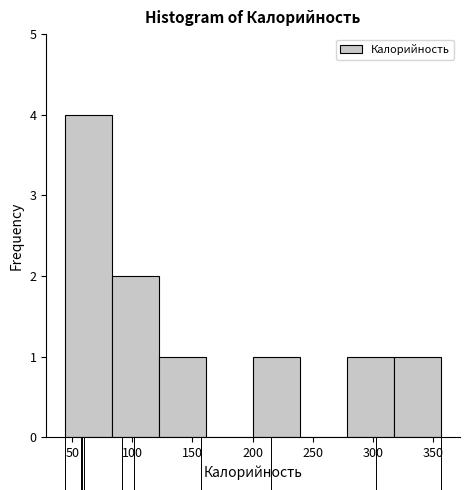

Over which range of the x-axis is the bar tallest?

45 to 85